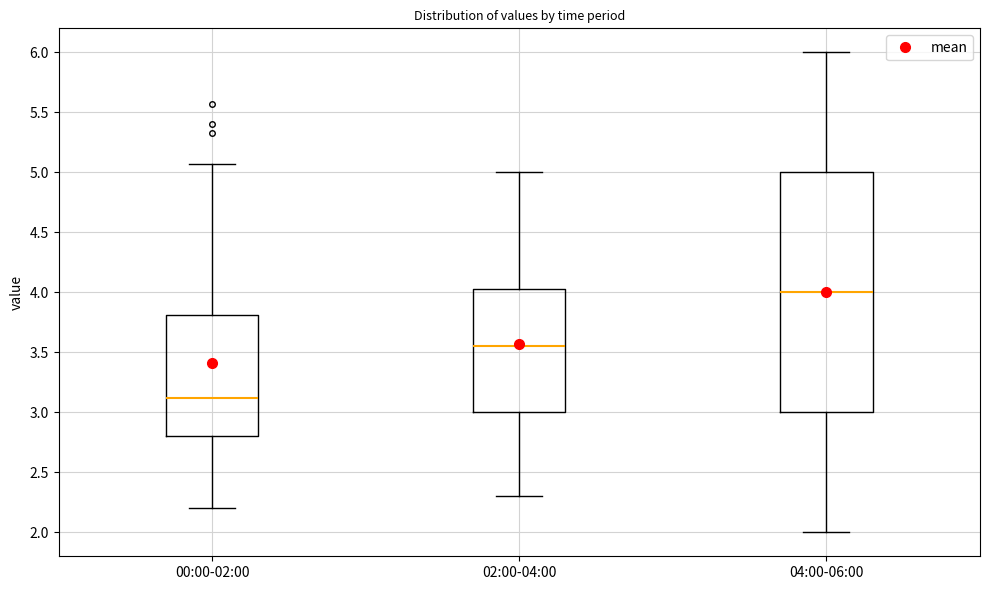

Which box's median line is the highest?

04:00-06:00